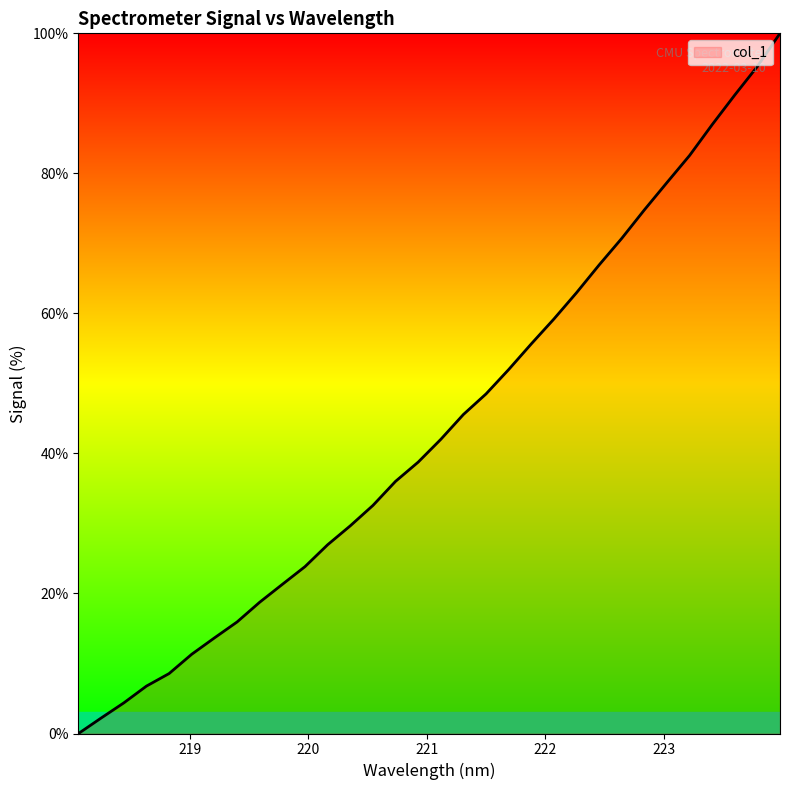

What is the greatest value displayed?

100.0